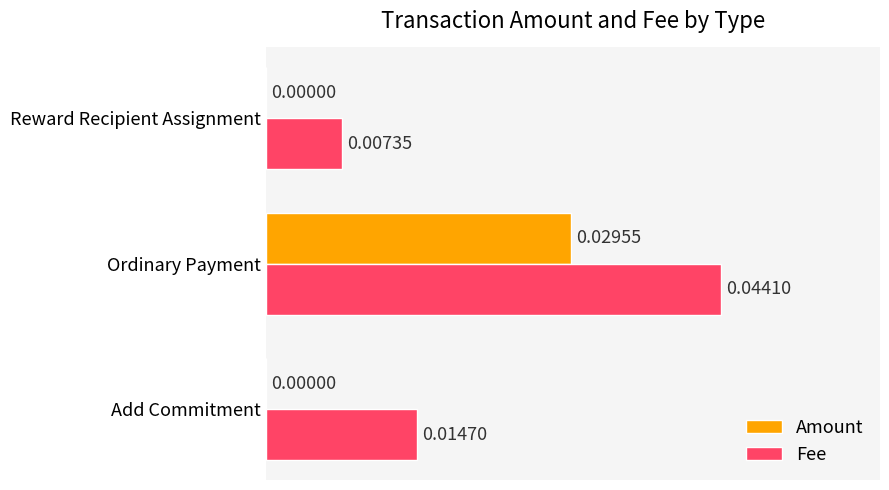

Which category has the highest value in the Amount series?

Ordinary Payment